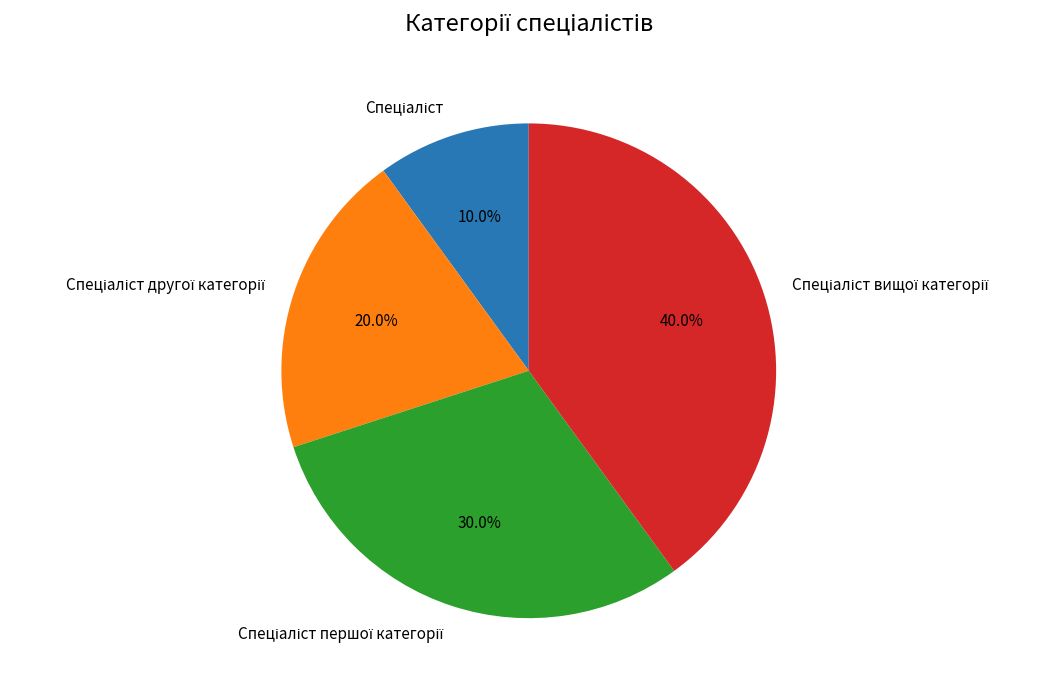

Is there a majority slice in this chart?

No